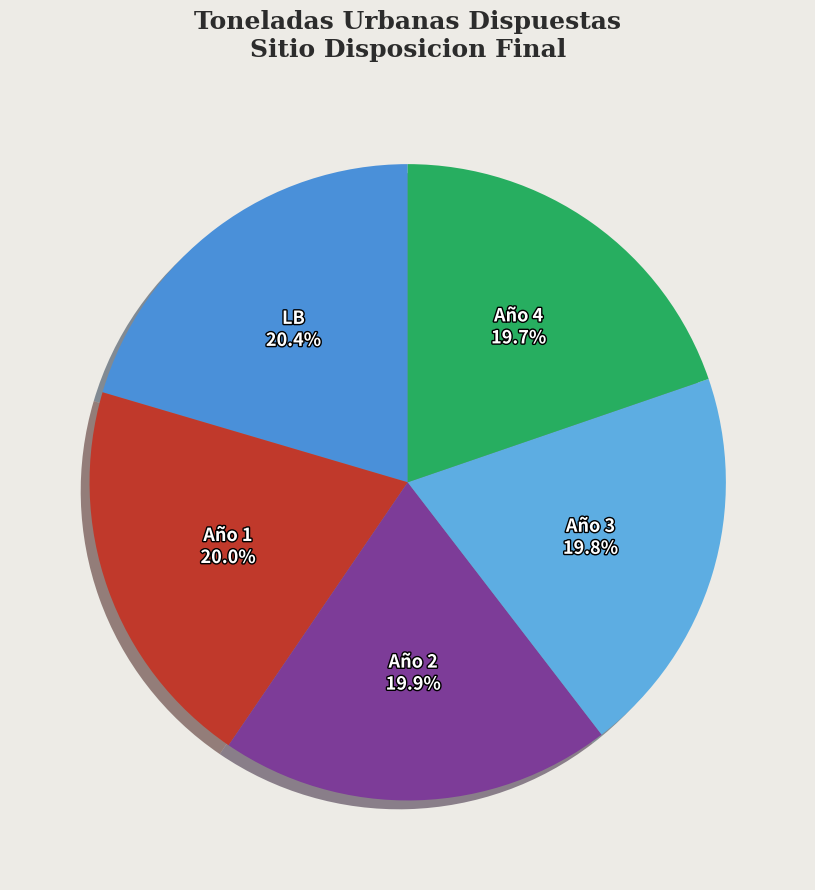

To the nearest percent, what is the difference between the largest and smallest slice percentages?

1%